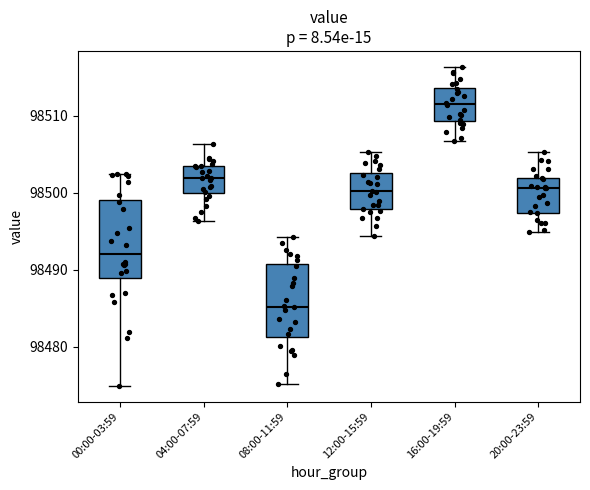

Which box has the lowest median line?

08:00-11:59